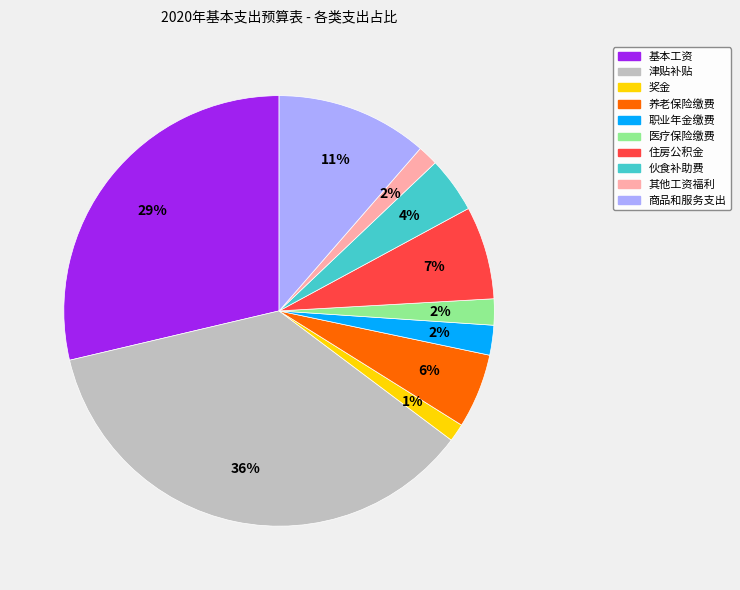

Which has a higher value, 伙食补助费 or 职业年金缴费?

伙食补助费